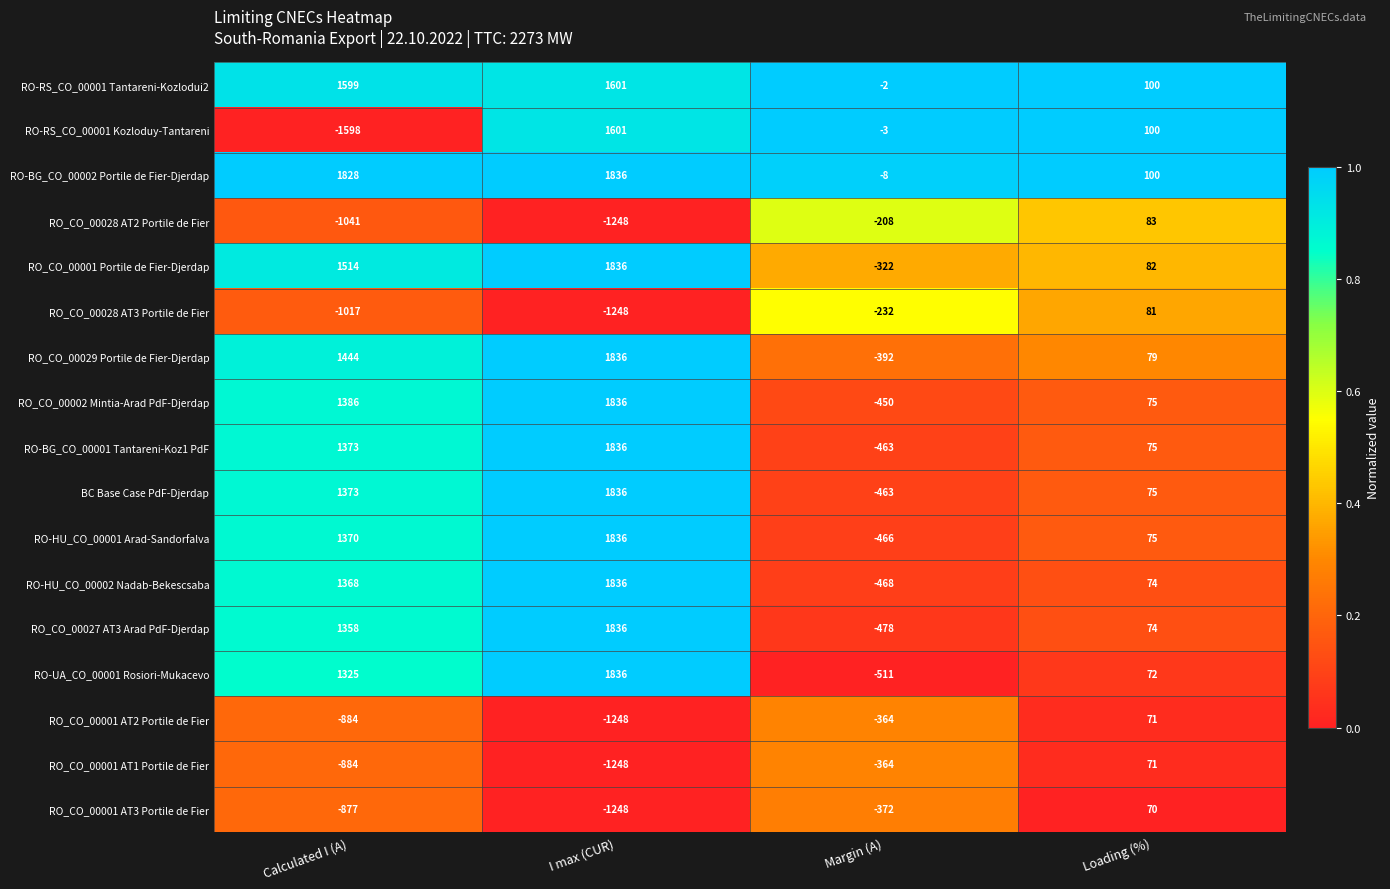

List the labels in order of RO-UA_CO_00001 Rosiori-Mukacevo value, smallest first.

Margin (A), Loading (%), Calculated I (A), I max (CUR)